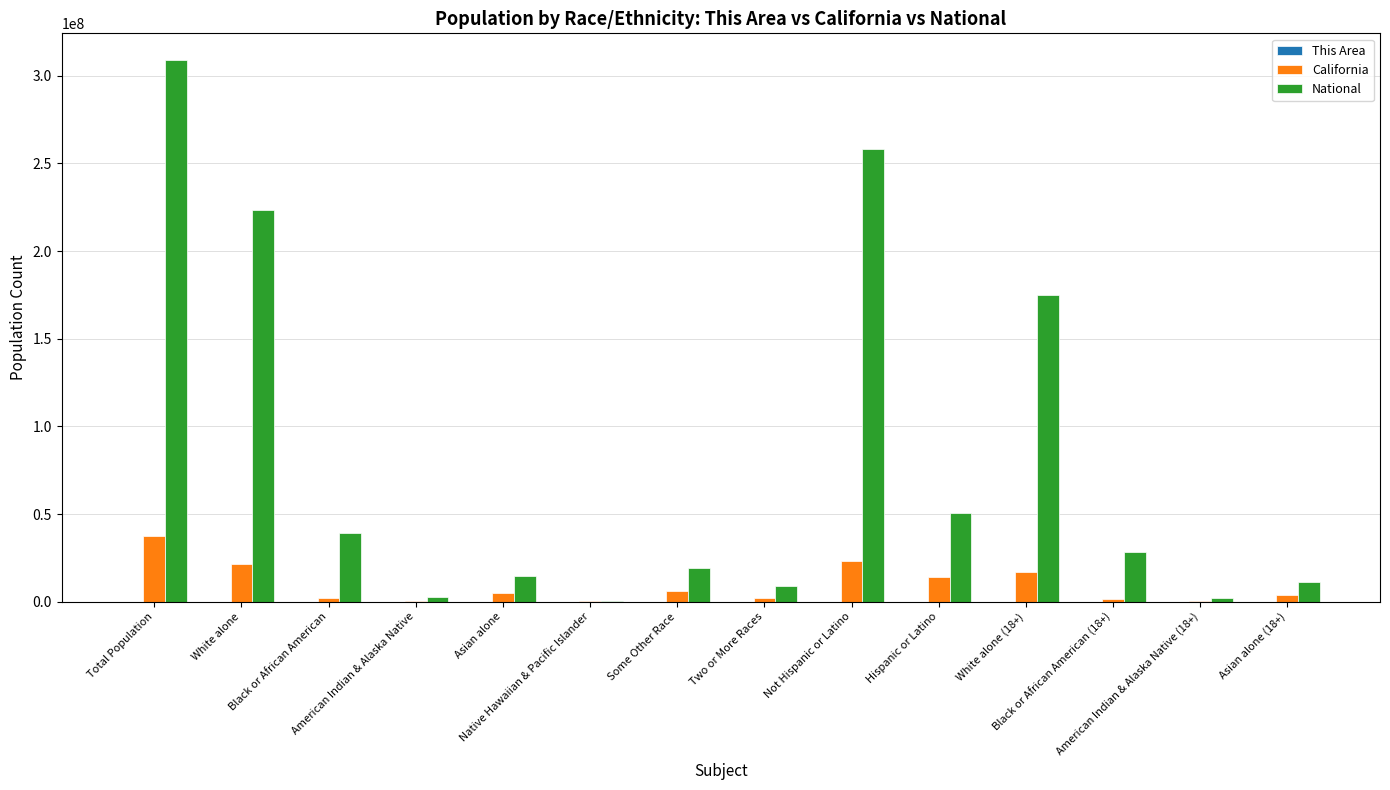

What is the maximum value shown in the chart?

308745538